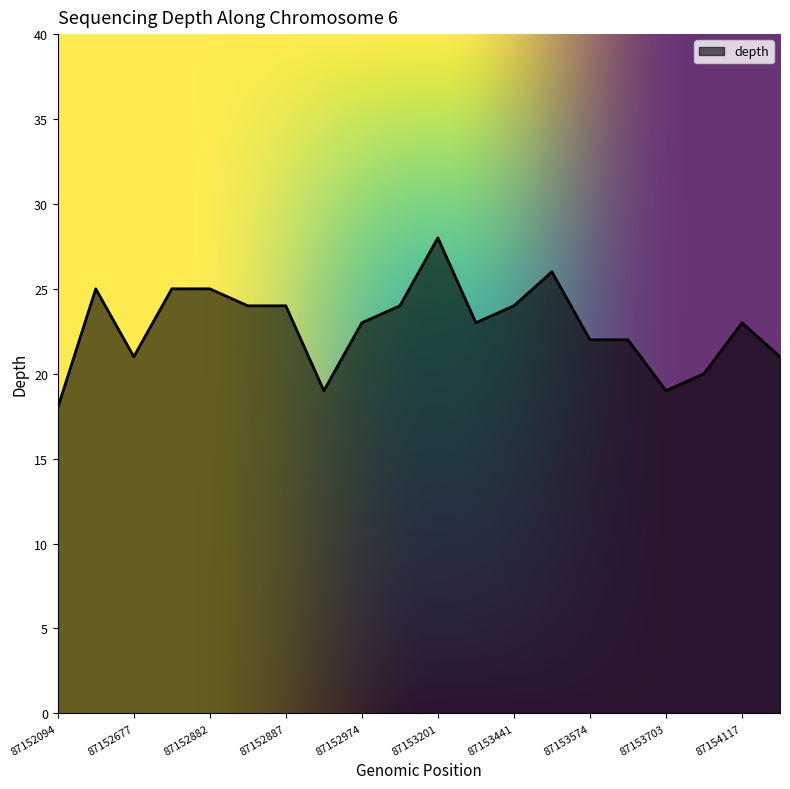

What is the difference between the maximum and minimum values?

10